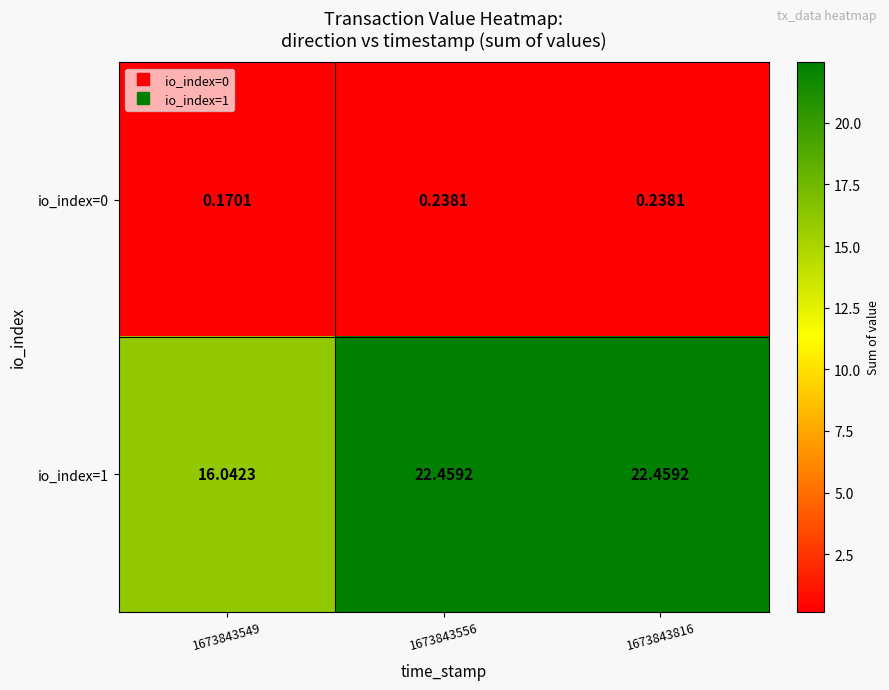

List the series in order of their peak value, lowest first.

io_index=0, io_index=1